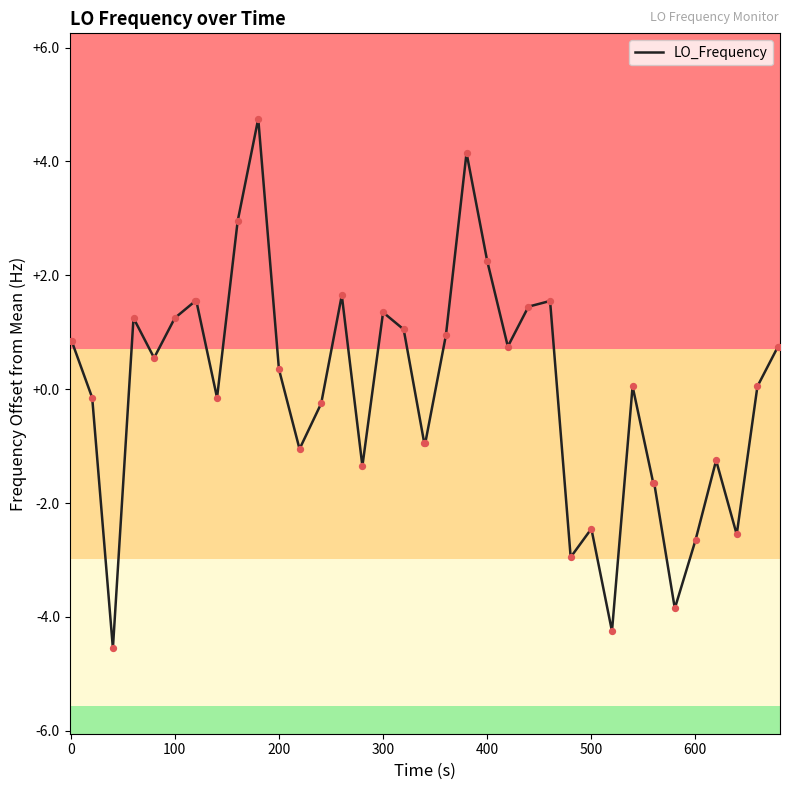

What is the difference between the maximum and minimum values?

9.3